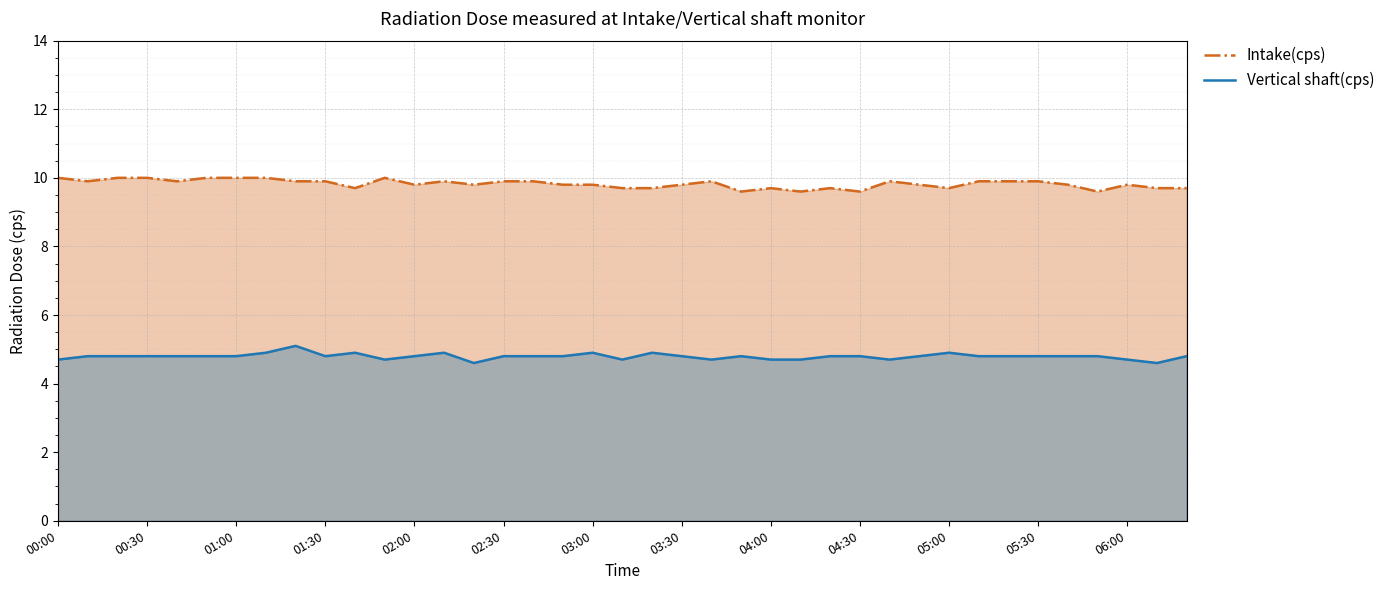

What is the spread (max minus min) of values at 00:30?

5.2